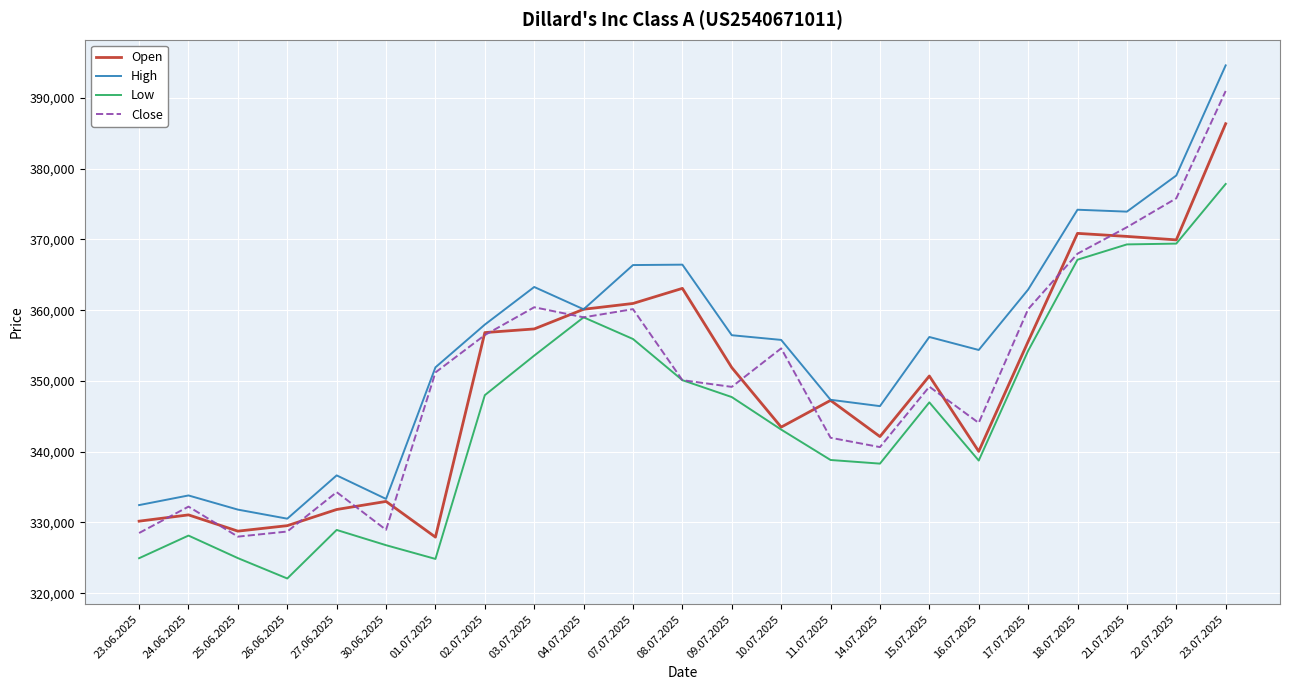

In Close, how many points are lower than both neighbors (excluding endpoints)?

6